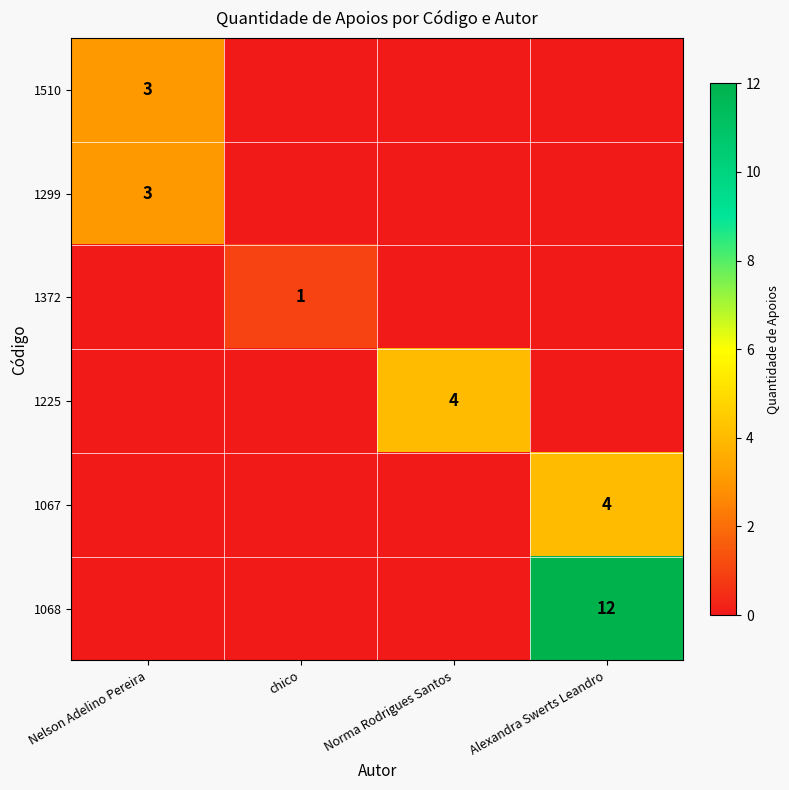

What is the highest value of the 1510 series?

3